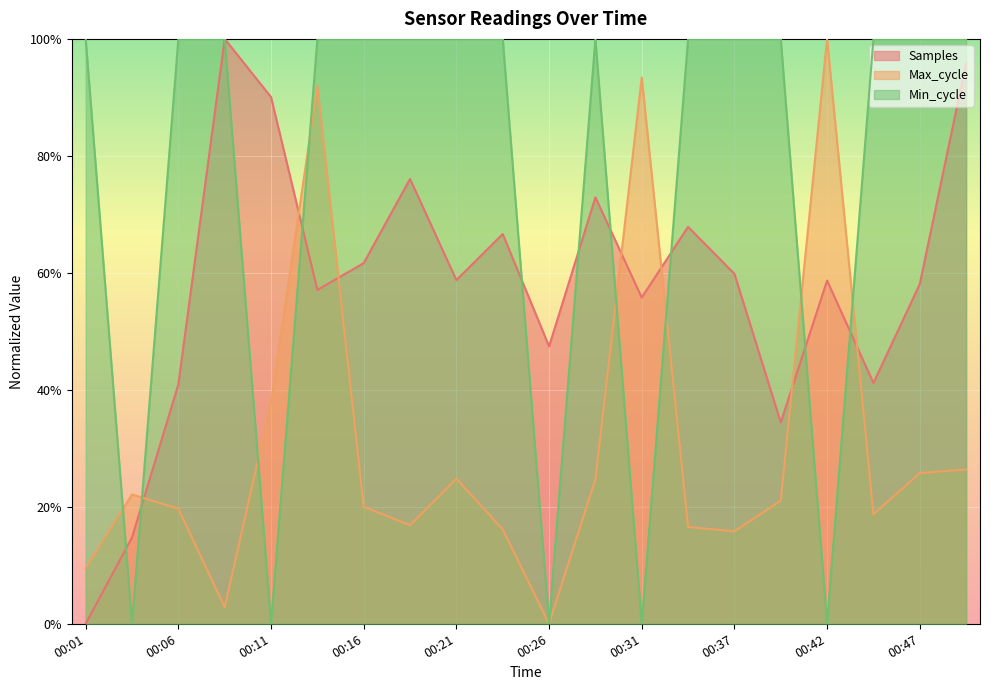

Which series has the largest range (max minus min)?

Samples